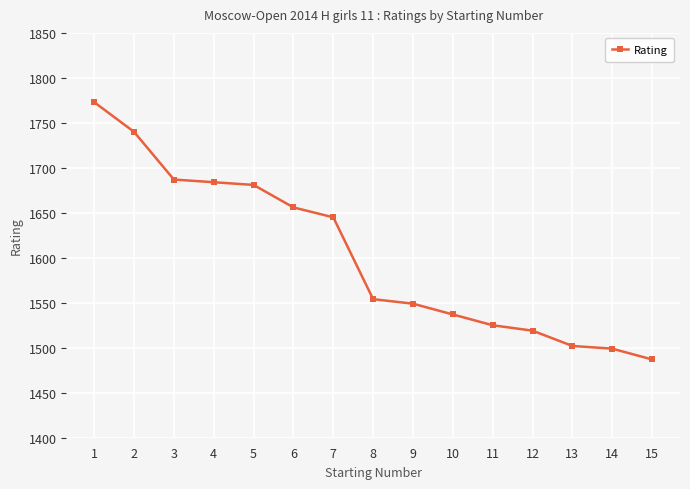

The value at 11 is 1525. True or false?

True